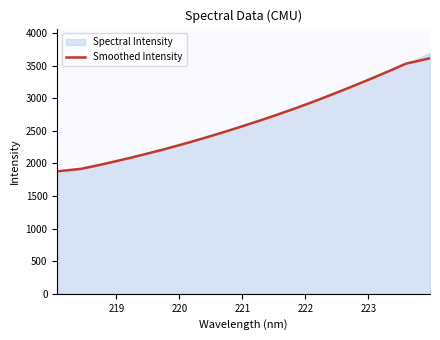

What is the minimum value for Smoothed Intensity?

1879.5